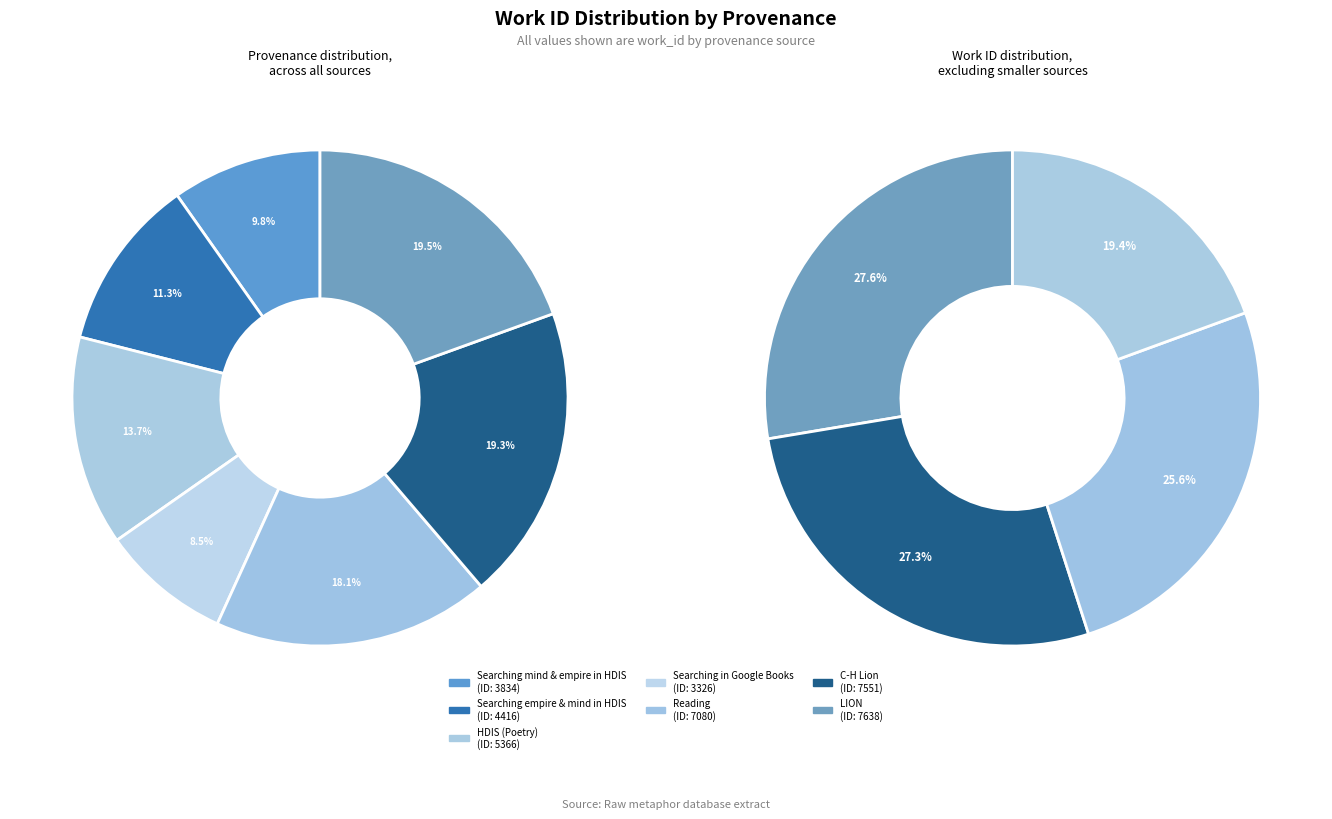

Is Searching empire & mind in HDIS the majority of the pie?

No